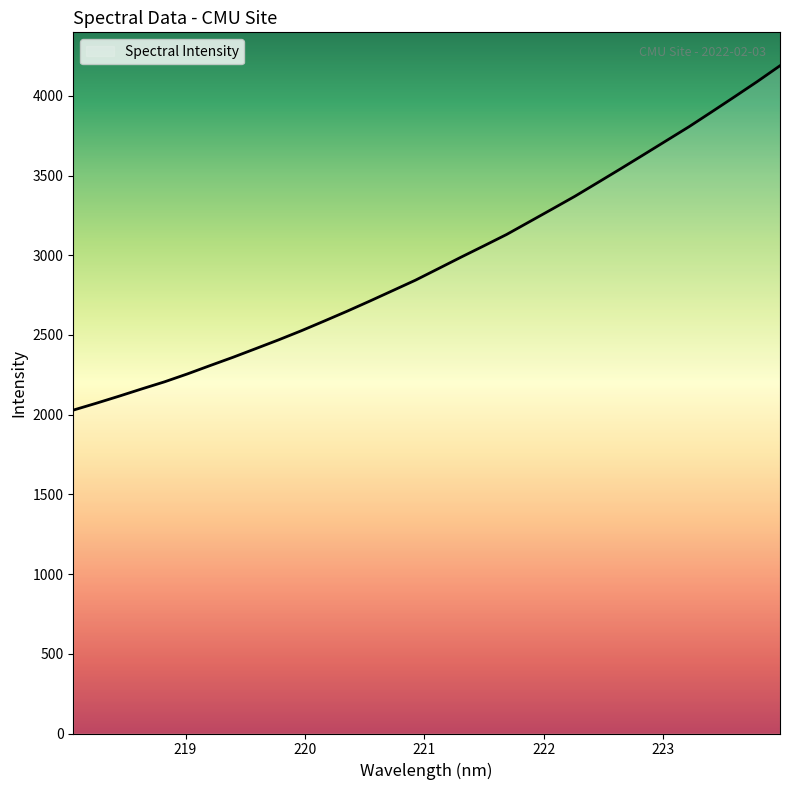

What is the maximum value shown in the chart?

4188.8